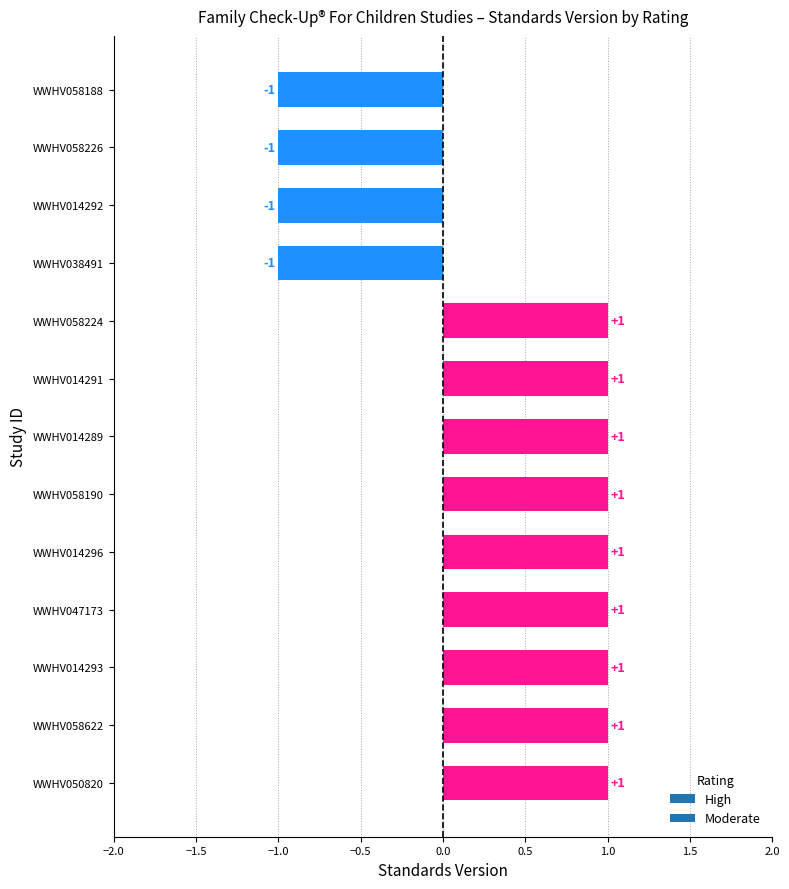

The value at WWHV050820 is 0. True or false?

False